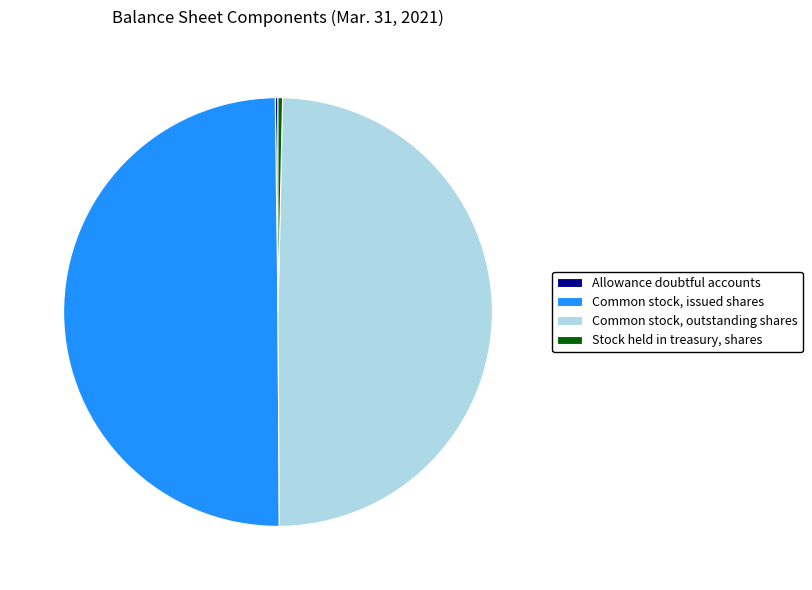

Does Stock held in treasury, shares represent more than half of the total?

No